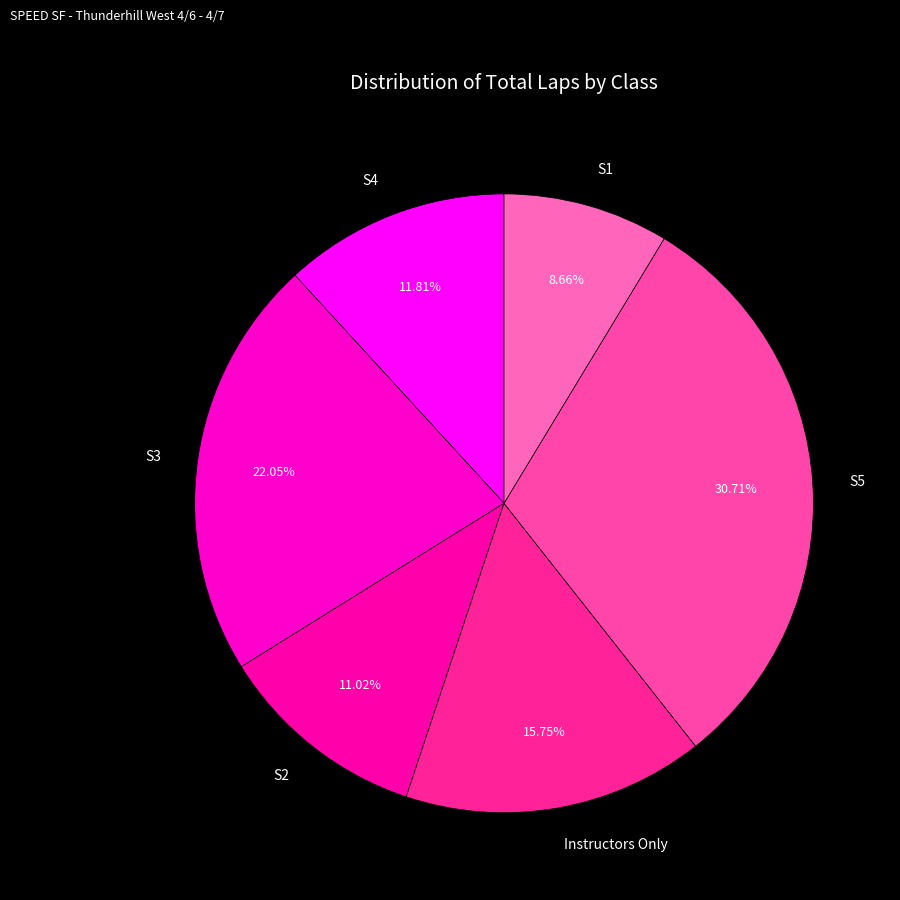

Which slice is the largest?

S5